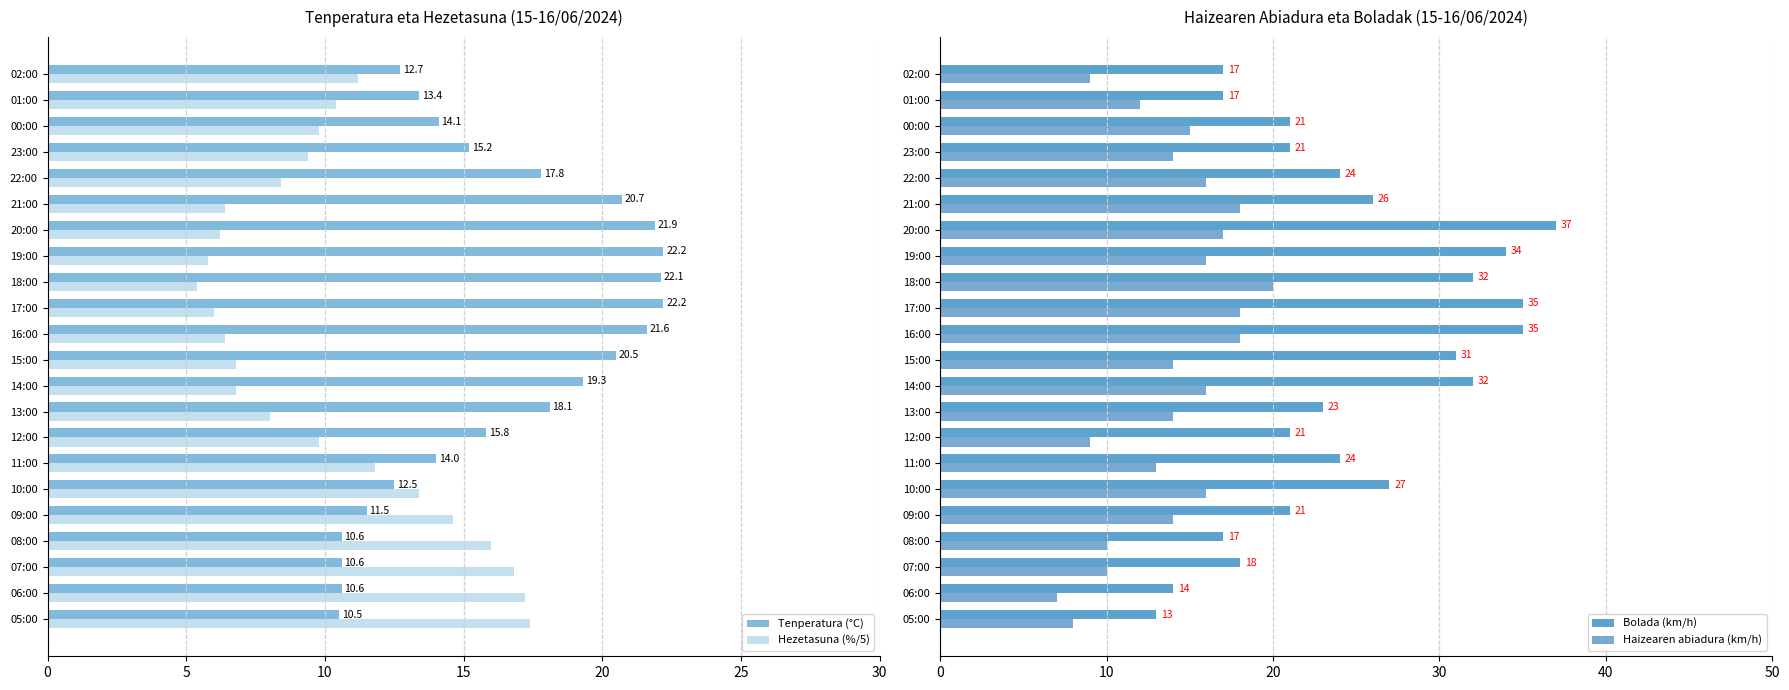

True or false: Hezetasuna (%/5) has a value of 21.7 at 10:00.

False